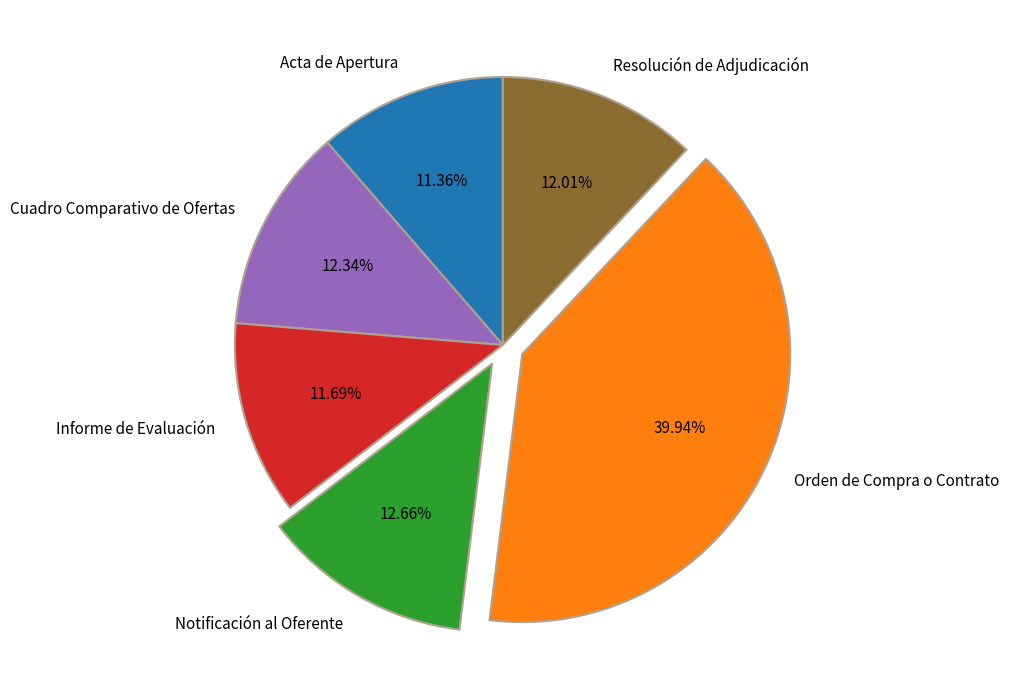

Combined, do Resolución de Adjudicación and Orden de Compra o Contrato account for over 50%?

Yes